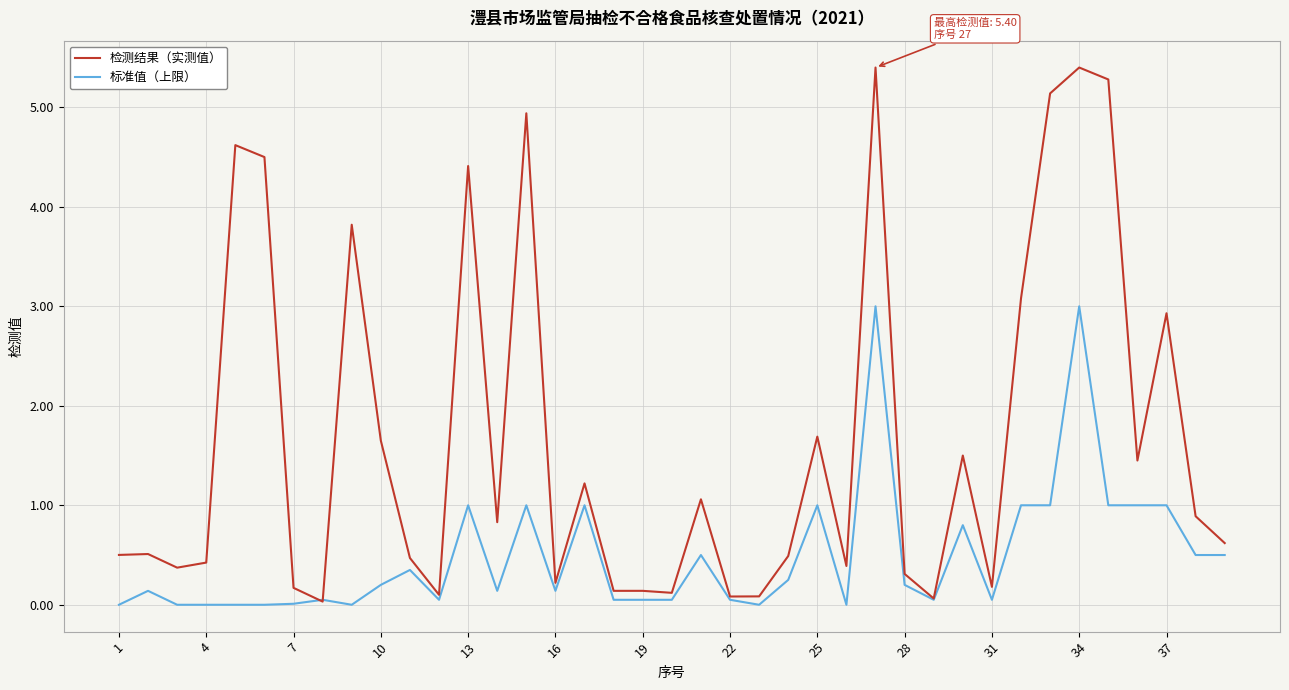

Which series has the largest total across all categories?

检测结果（实测值）